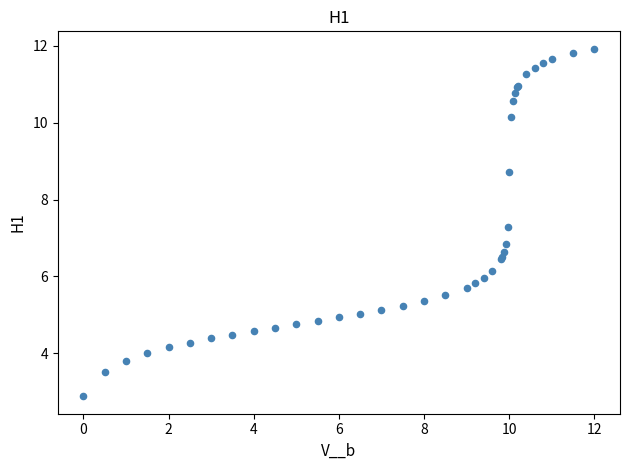

What Y value in the scatter plot is closest to 7?

6.9